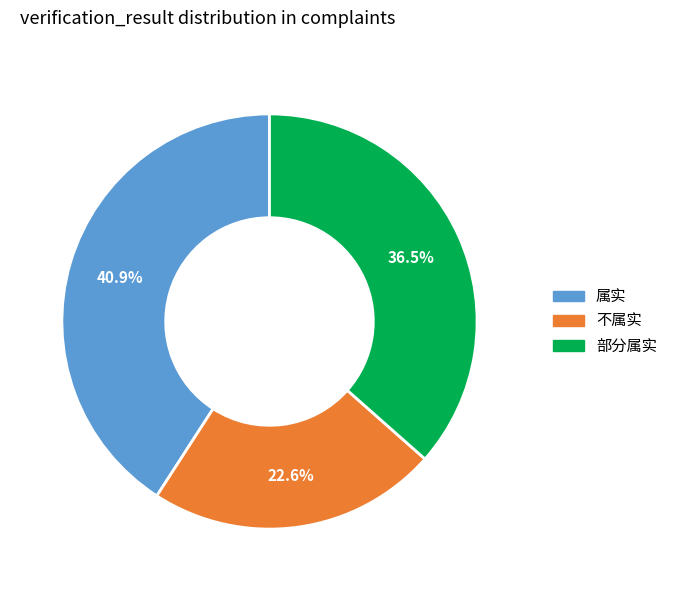

To the nearest percent, what portion does 属实 represent?

41%